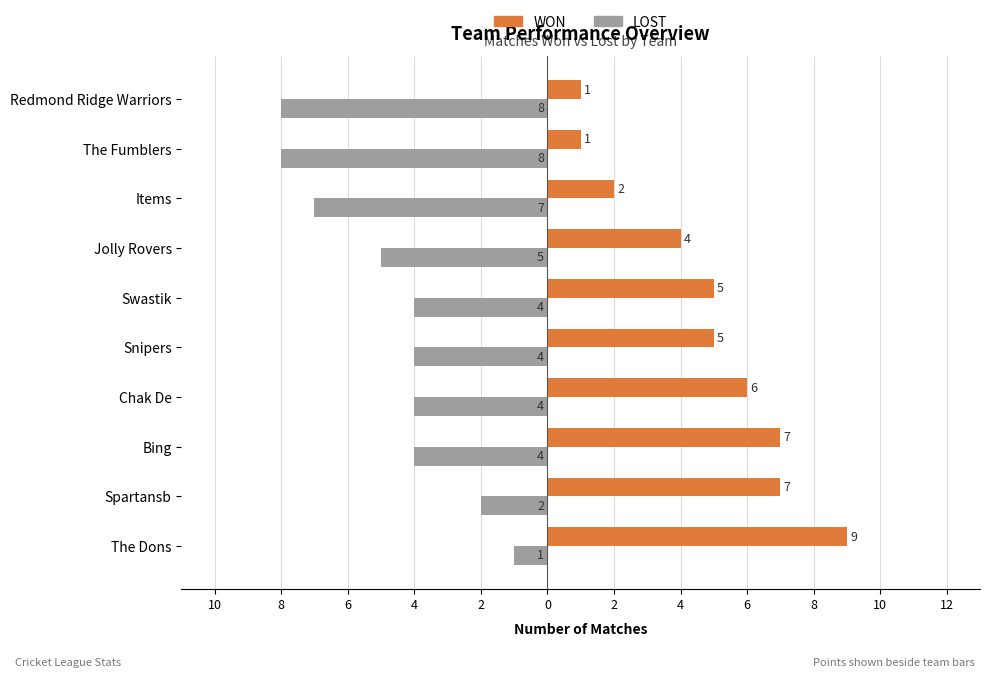

What are all the series names shown in the legend?

WON, LOST